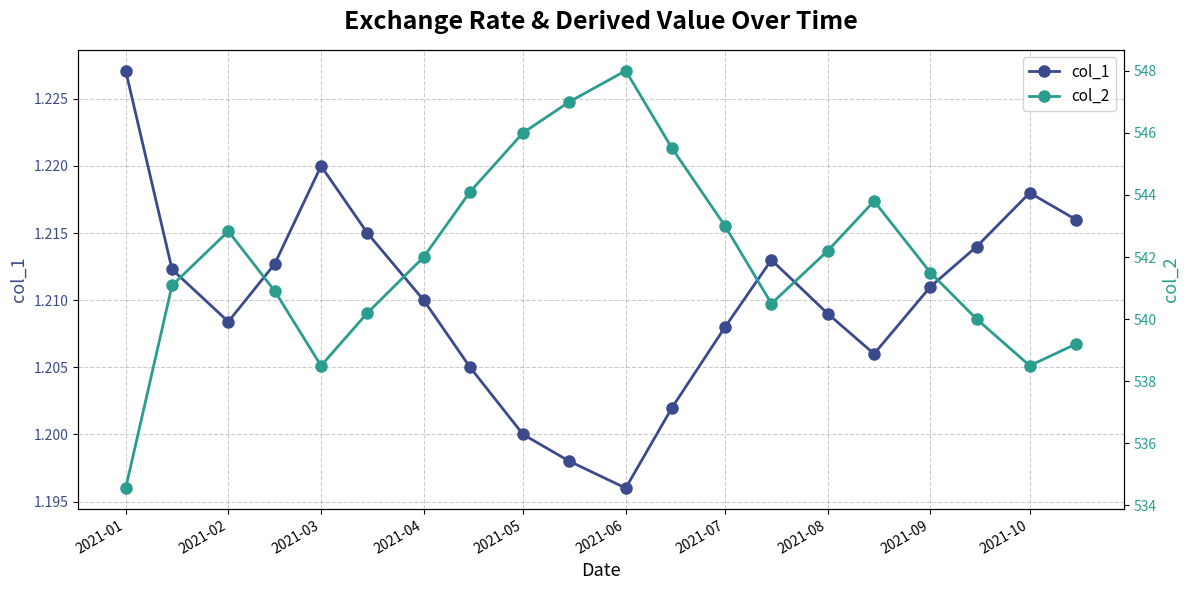

What is the maximum value for col_1?

1.2